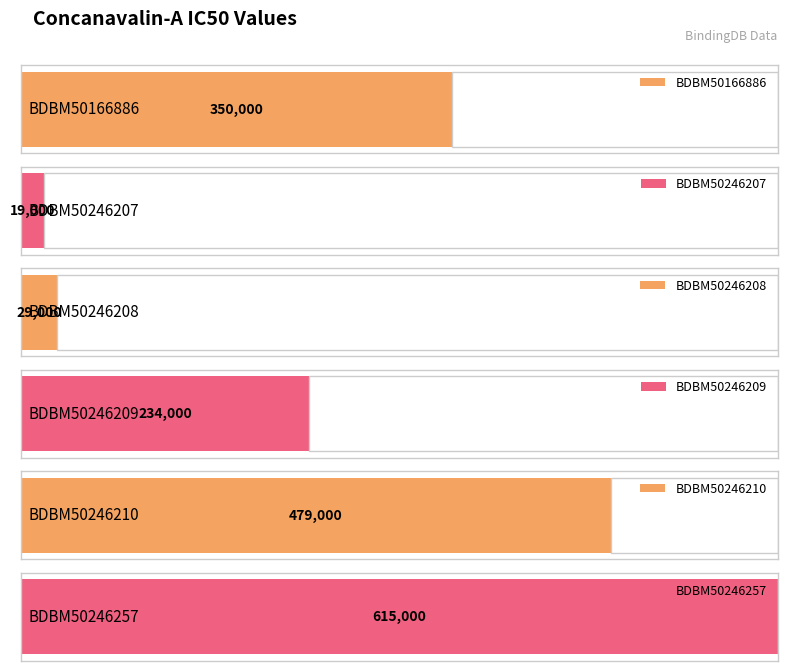

What is the smallest value displayed?

19000